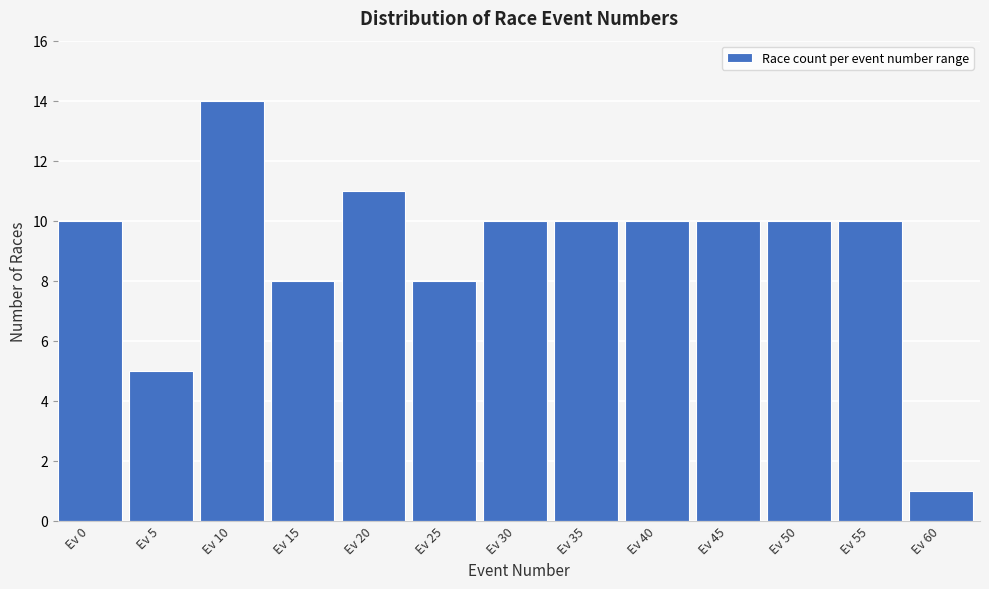

Reading left to right, list all the values displayed in this chart.

10	5	14	8	11	8	10	10	10	10	10	10	1